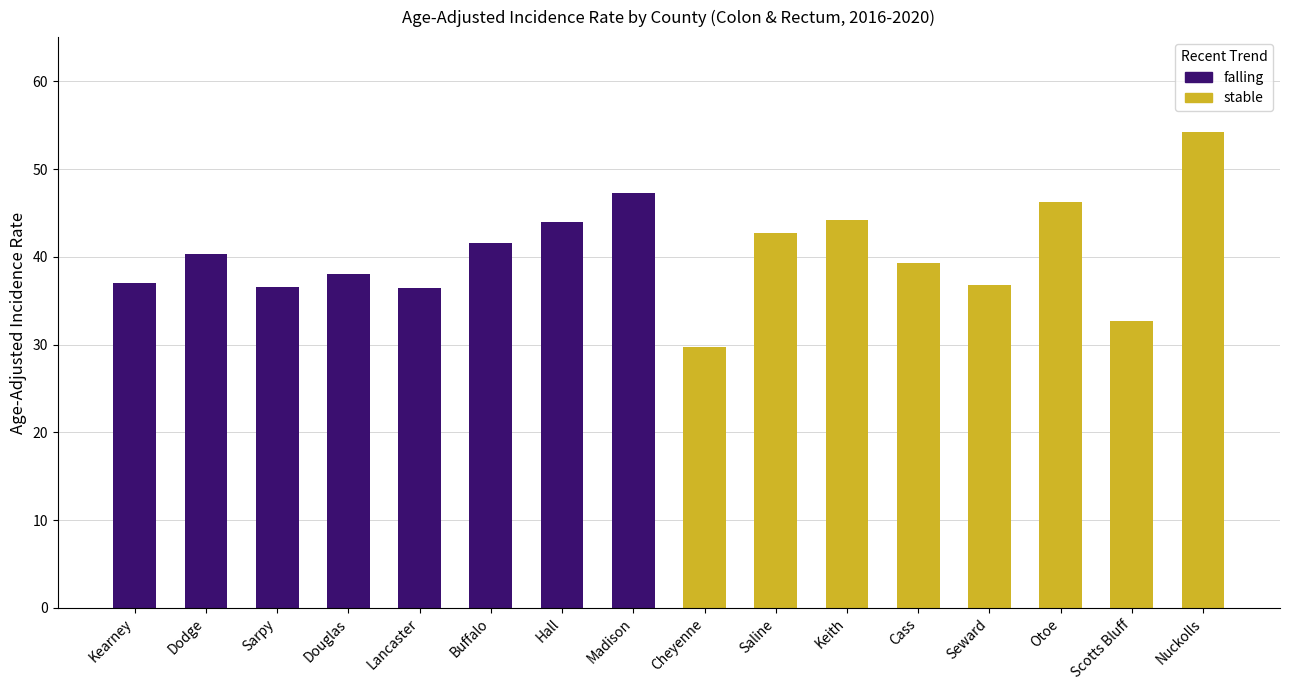

Reading left to right, what are all the values shown in this chart?

falling: 37.0	40.3	36.6	38.0	36.5	41.6	44.0	47.3
stable: 29.7	42.7	44.2	39.3	36.8	46.2	32.7	54.2